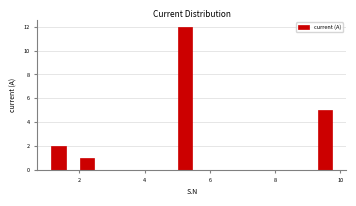

Around what value on the x-axis is the tallest bar? Give the approximate position of its centre, as read against the axis.

5.2